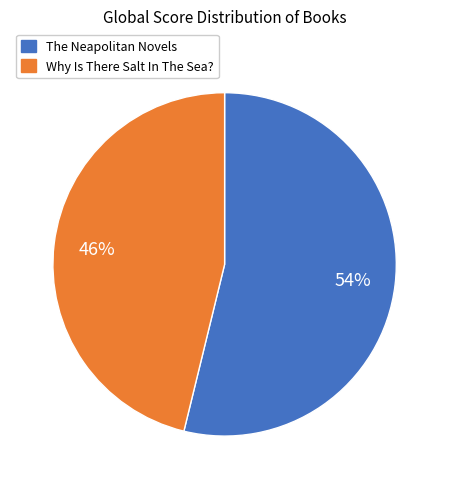

What percentage is the Why Is There Salt In The Sea? slice, to the nearest percent?

46%